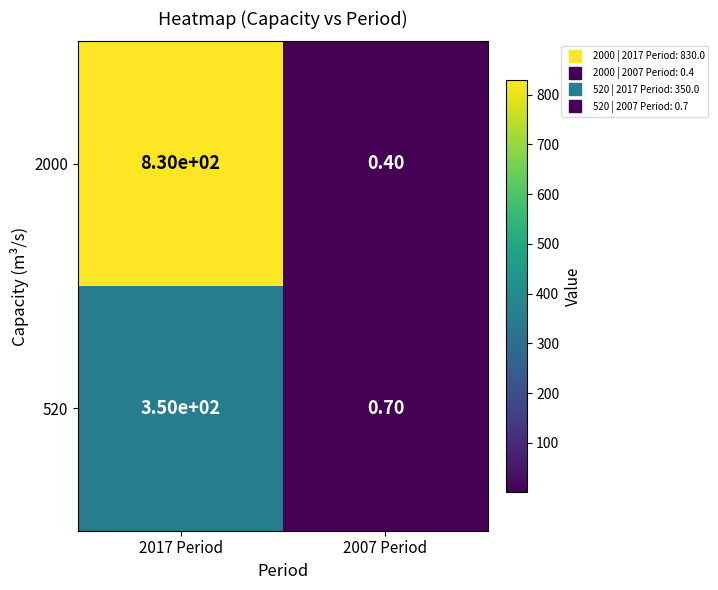

List the series in order of their overall mean, highest first.

2000, 520